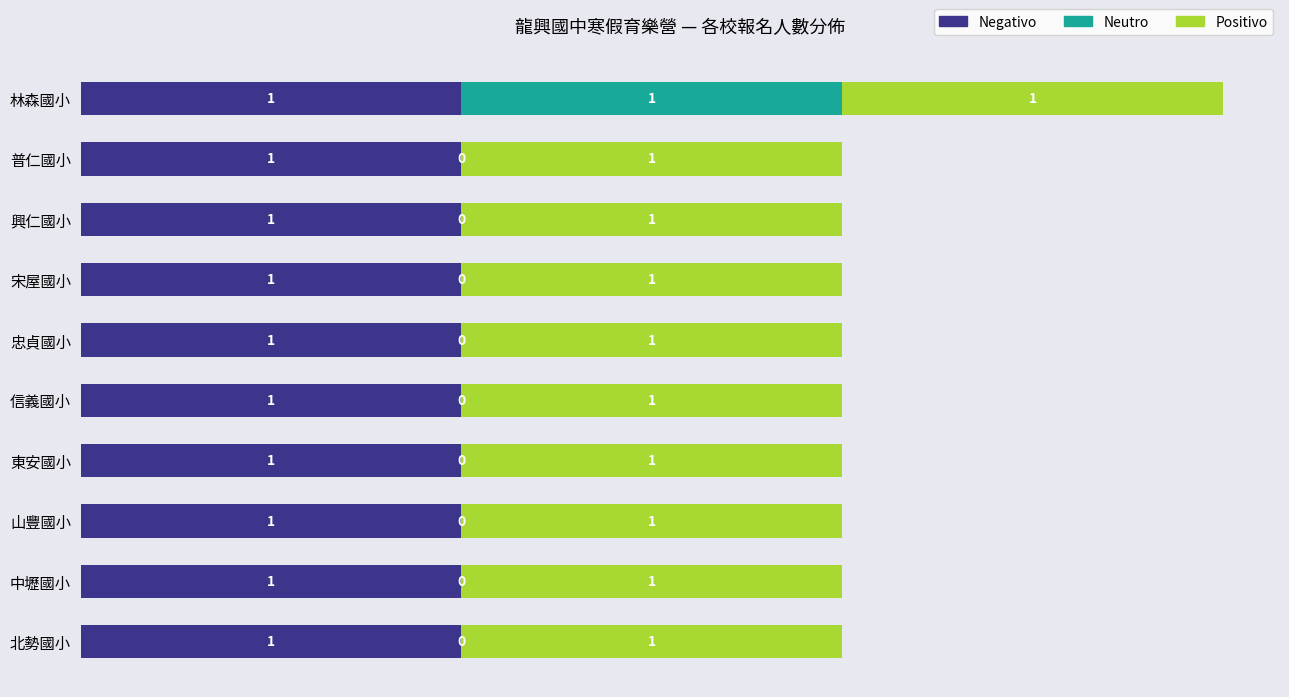

True or false: Negativo has a value of 1 at 普仁國小.

True